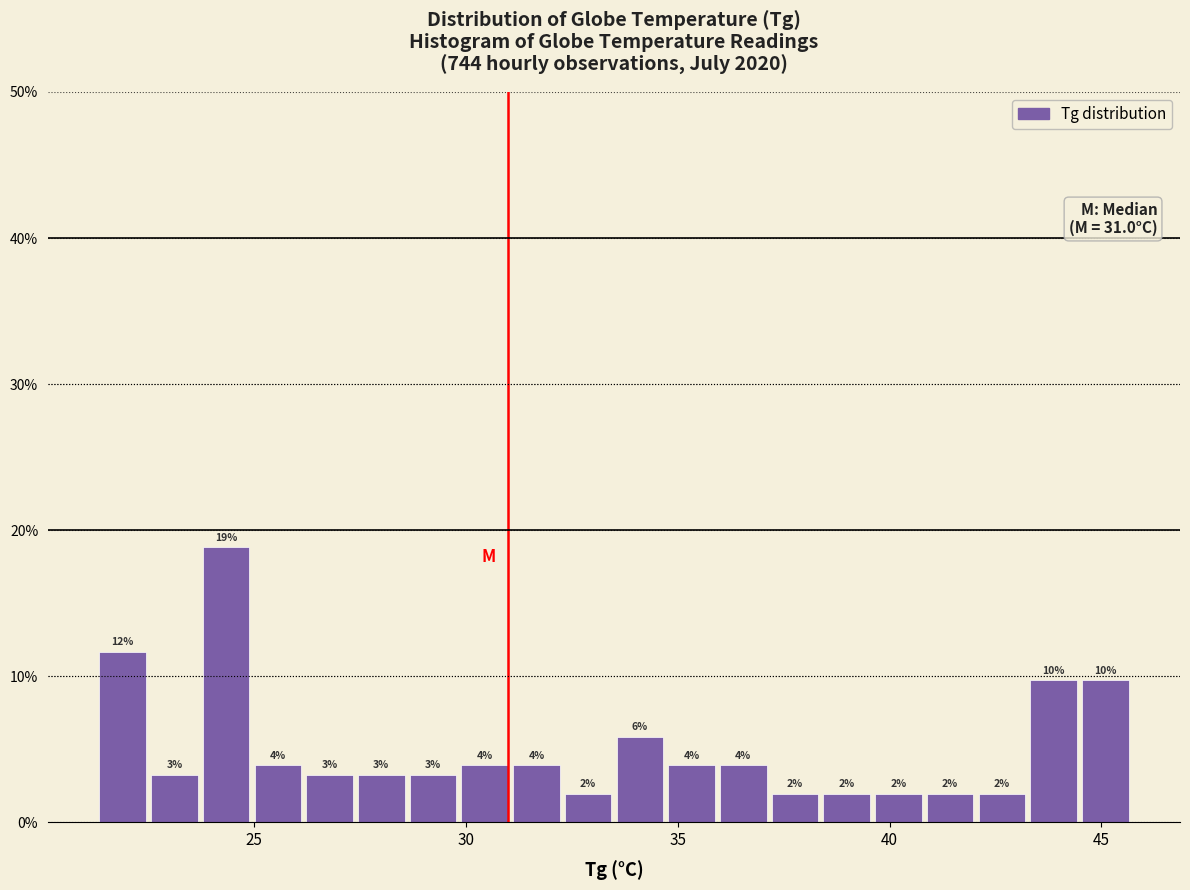

Around what value on the x-axis is the tallest bar? Give the approximate position of its centre, as read against the axis.

24.5